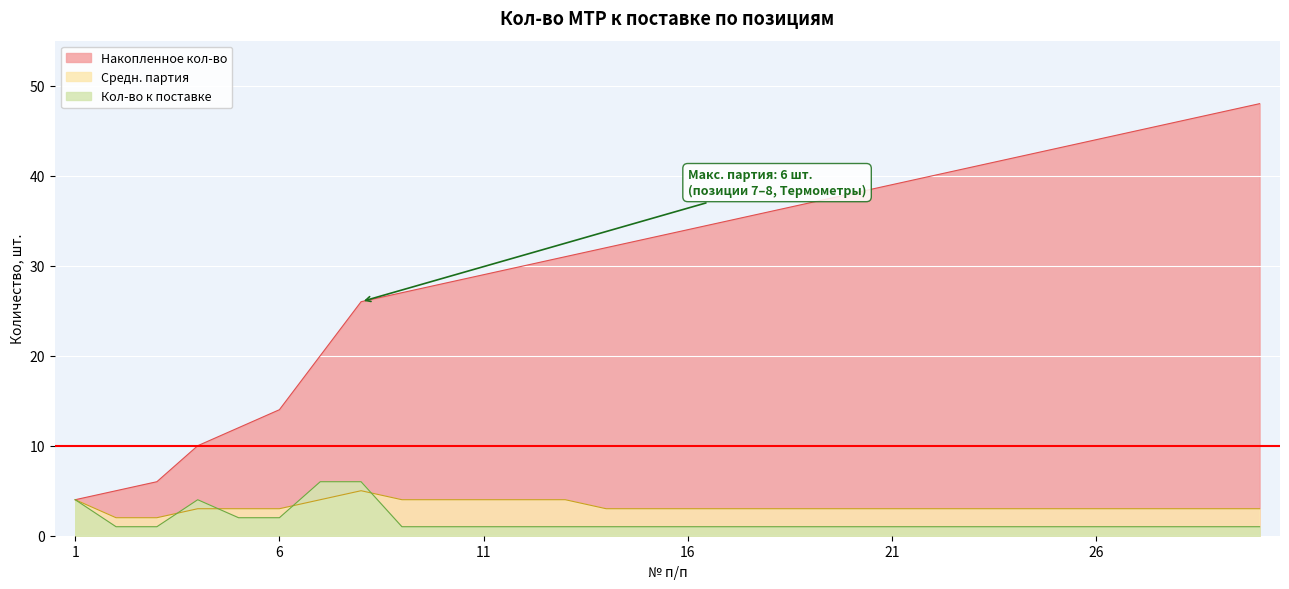

How many lines are shown in the chart?

3